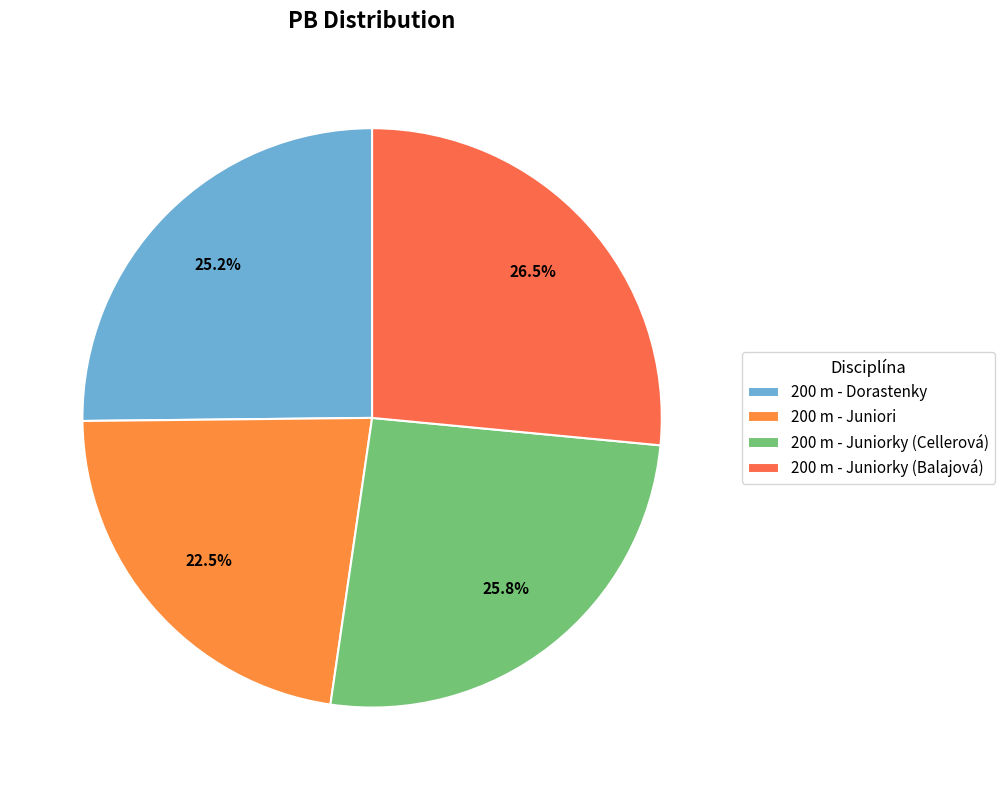

Rank the categories by value from highest to lowest.

200 m - Juniorky (Balajová), 200 m - Juniorky (Cellerová), 200 m - Dorastenky, 200 m - Juniori